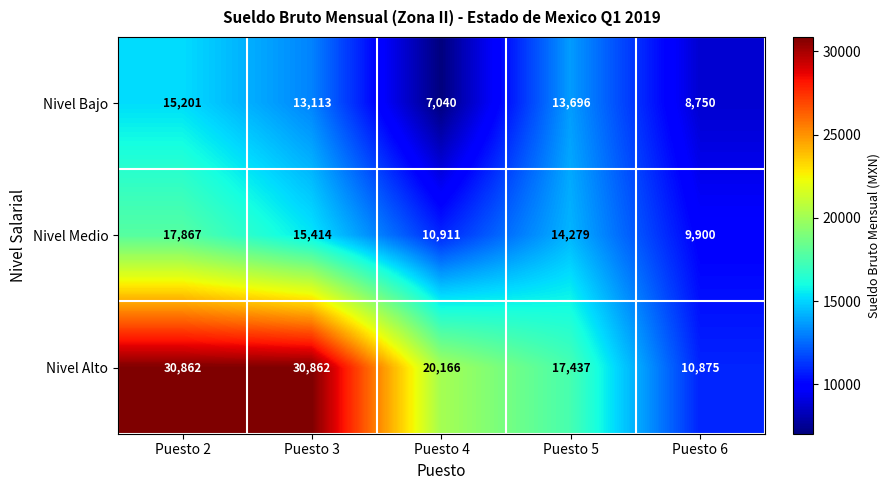

How many series are shown in this chart?

3